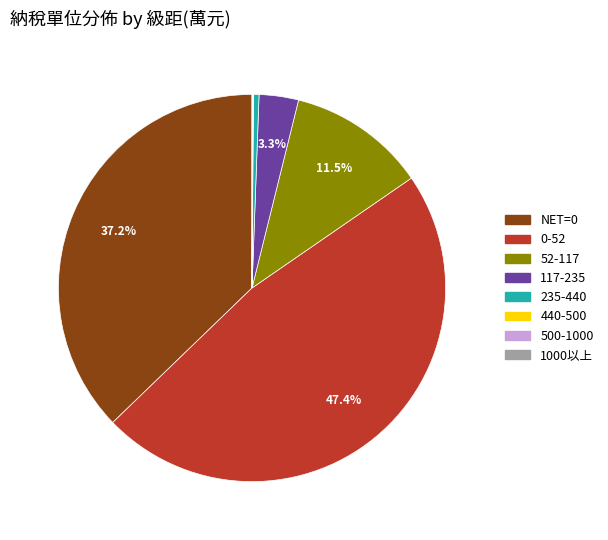

The 117-235 slice represents 17% of the pie. True or false?

False